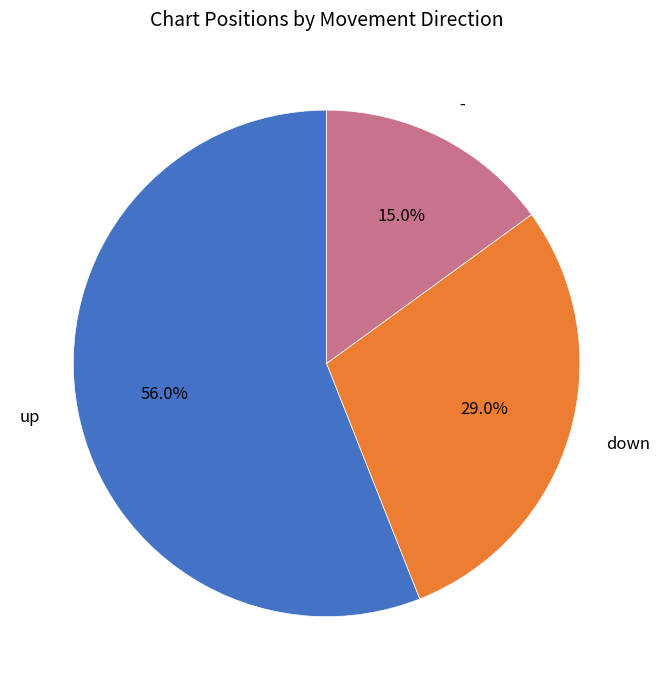

To the nearest percent, what is the combined percentage of - and up?

71%